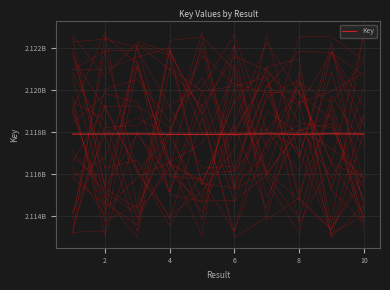

Reading left to right, transcribe all the data shown in this chart.

2117908319	2117910142	2117917540	2117897610	2117894102	2117897253	2117922621	2117899088	2117923362	2117907804